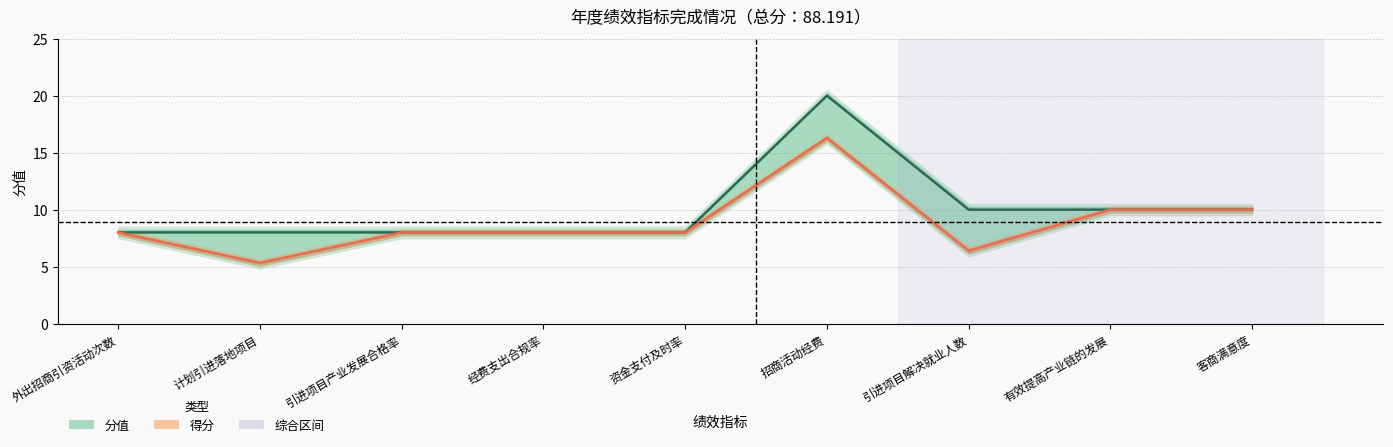

At how many categories does at least one series exceed 13?

1